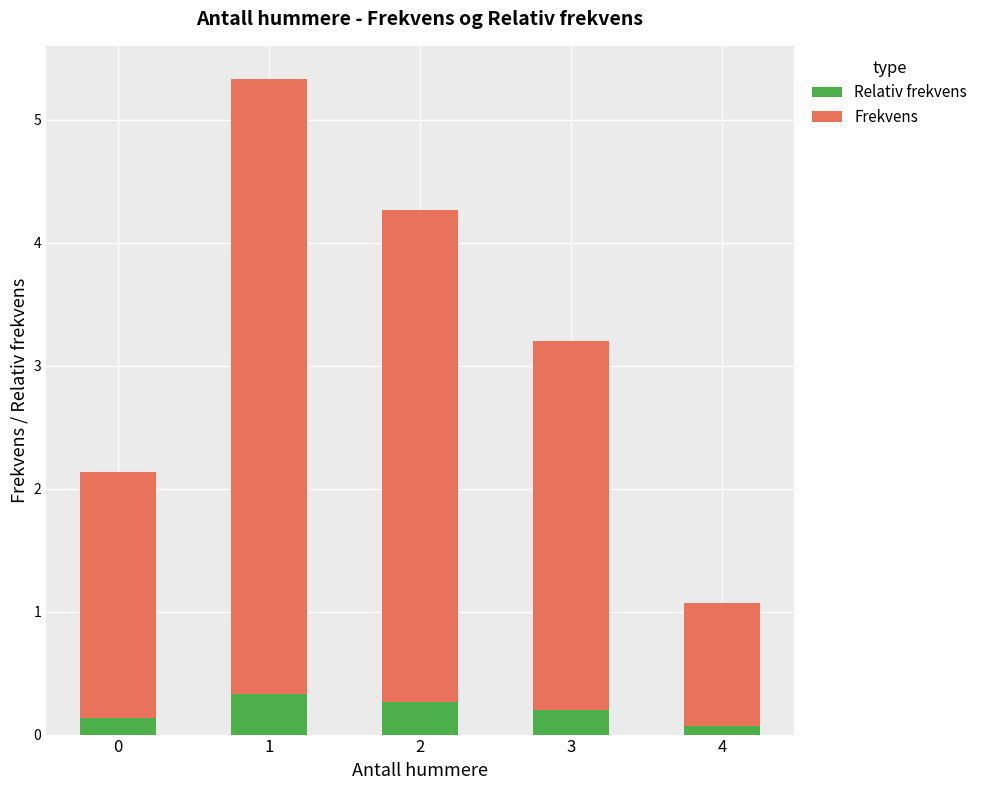

Is it true that Relativ frekvens equals 0.4 at 3?

False